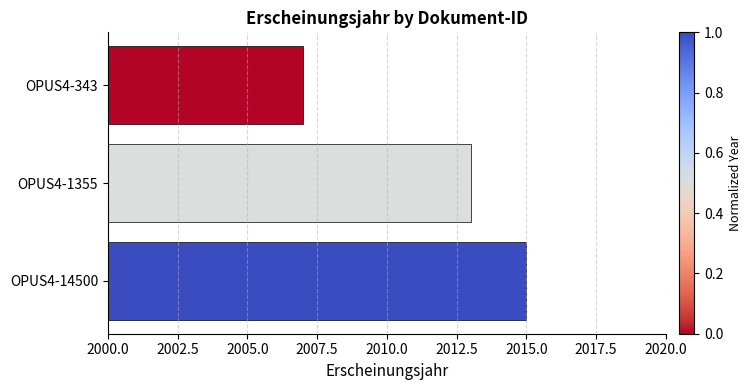

Rank the categories by value from lowest to highest.

OPUS4-343, OPUS4-1355, OPUS4-14500